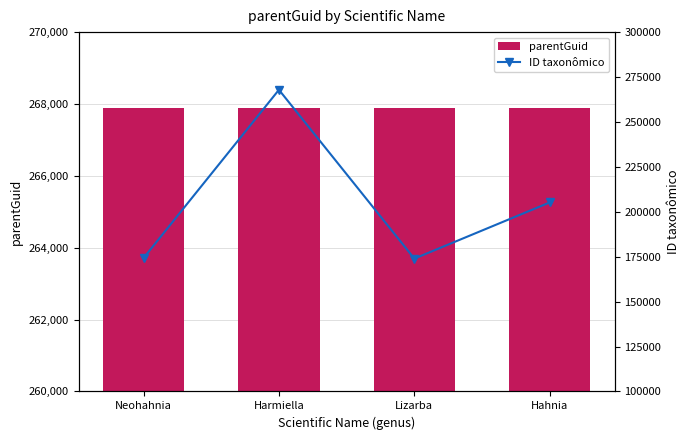

The value of ID taxonômico at Hahnia is 205201. True or false?

True